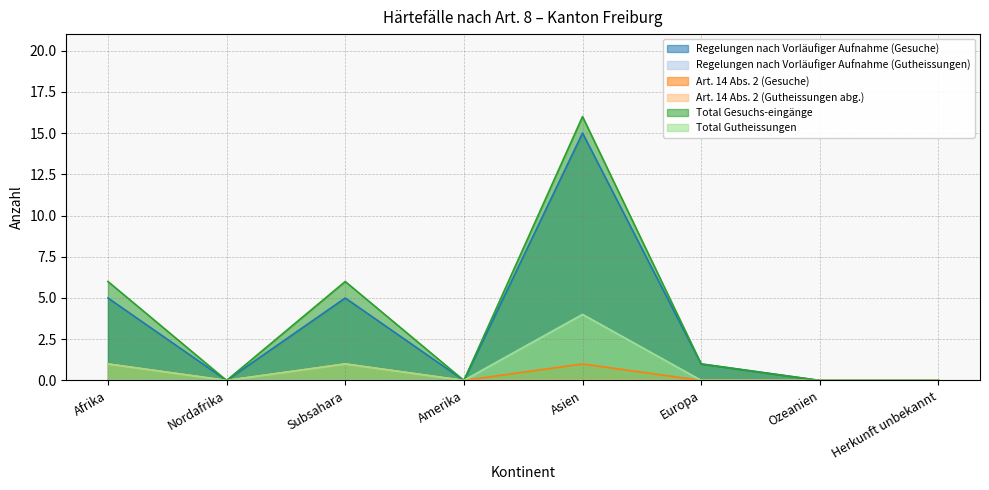

How many lines are shown in the chart?

6